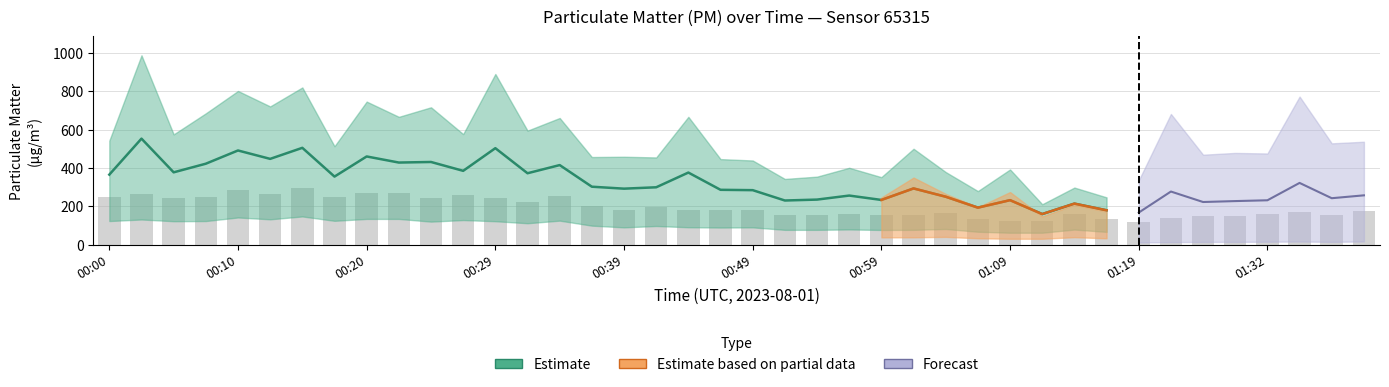

What is the ratio of the value at 00:32 to the value at 01:01?

1.4